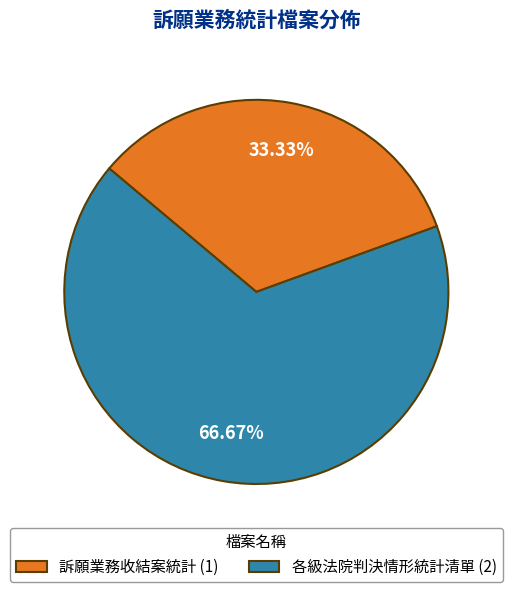

What is the ratio of the value at 各級法院判決情形統計清單 to the value at 訴願業務收結案統計?

2.0